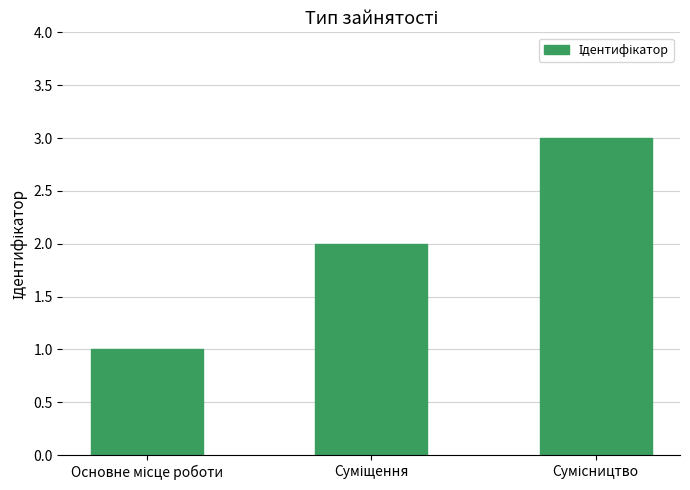

What is the sum of all values?

6